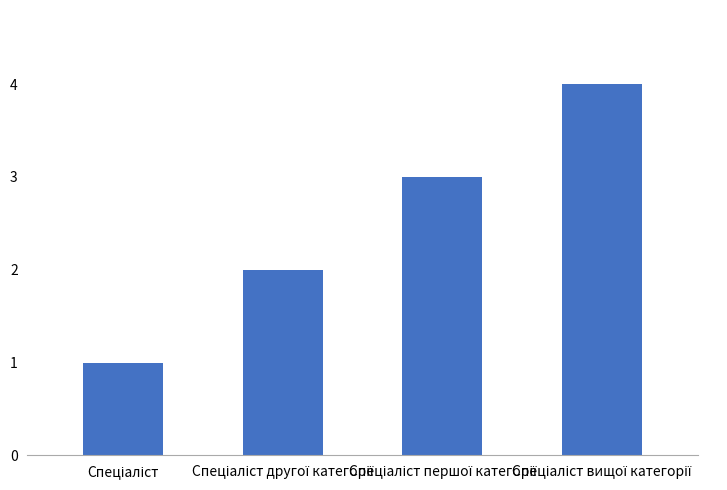

What is the maximum value shown in the chart?

4